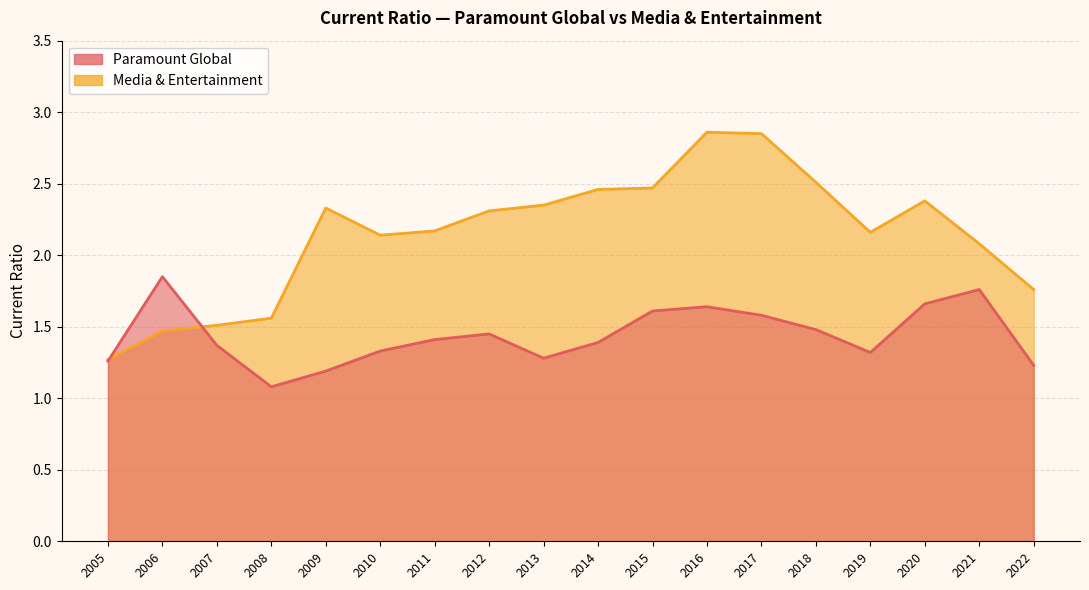

Rank the categories by Paramount Global value from highest to lowest.

2006, 2021, 2020, 2016, 2015, 2017, 2018, 2012, 2011, 2014, 2007, 2010, 2019, 2013, 2005, 2022, 2009, 2008